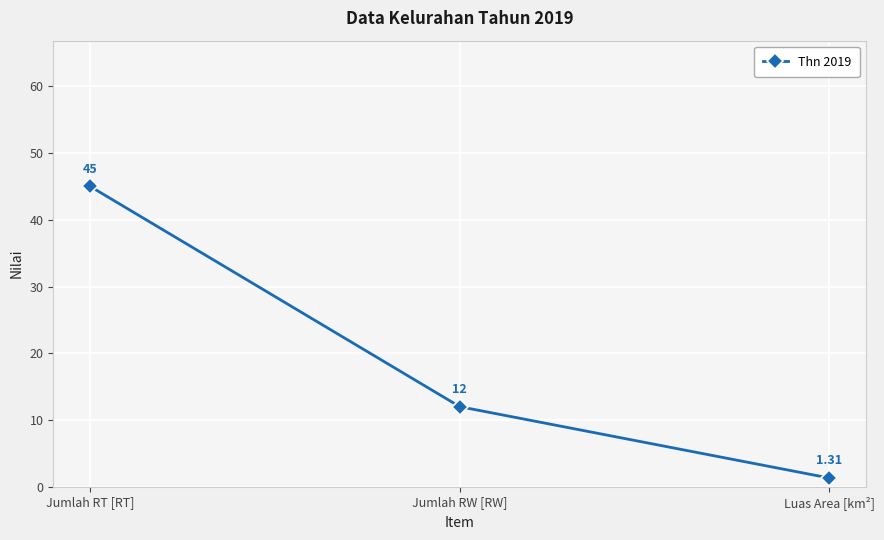

What is the label of the 2nd point from the right?

Jumlah RW [RW]